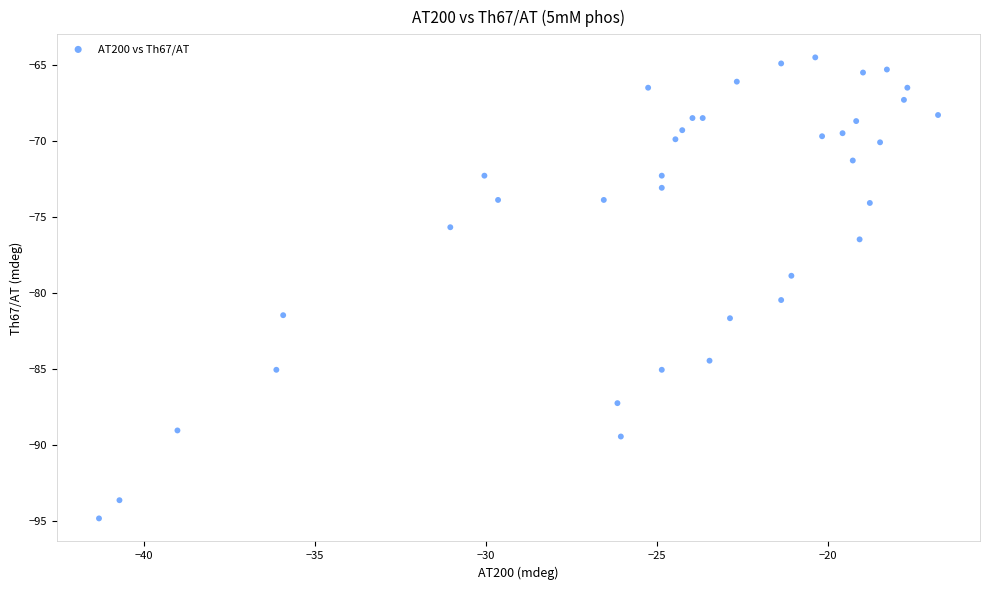

What is the range of X values (max minus min)?

24.6